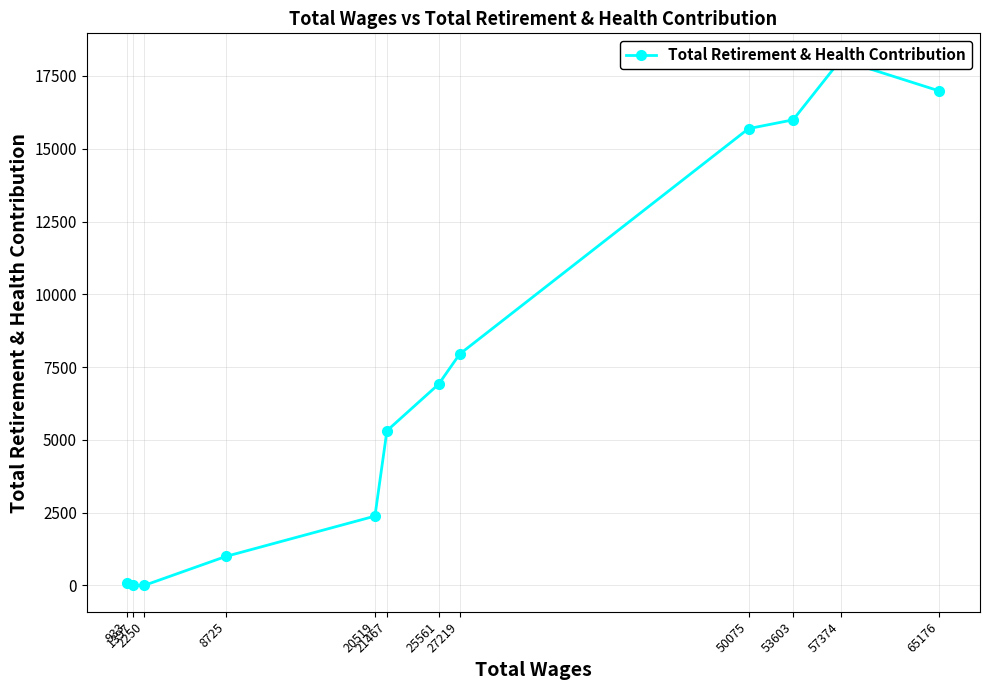

What is the change in value from 1397 to 933?

+93